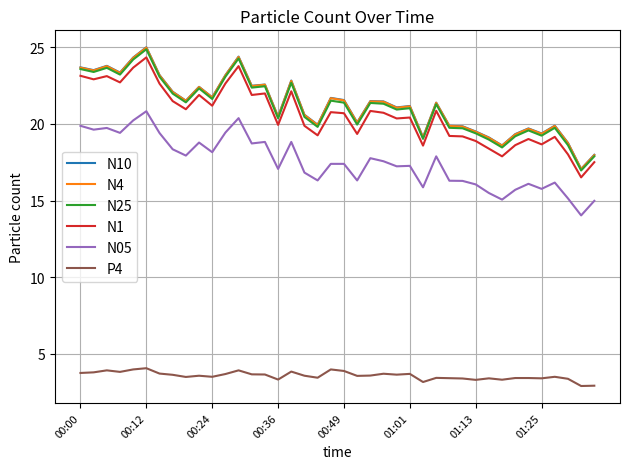

Which series has the widest spread of values?

N10